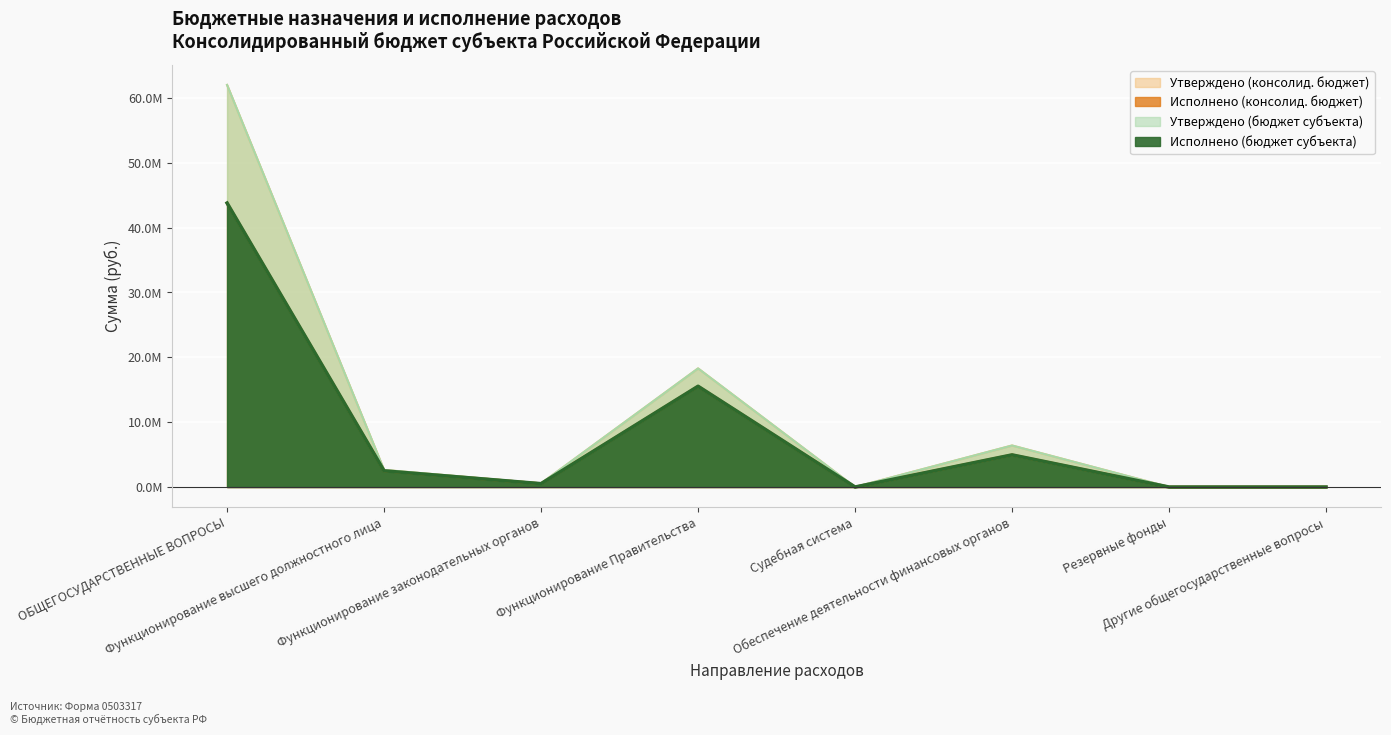

True or false: Исполнено (консолид. бюджет) has a value of 460.7 at Судебная система.

True